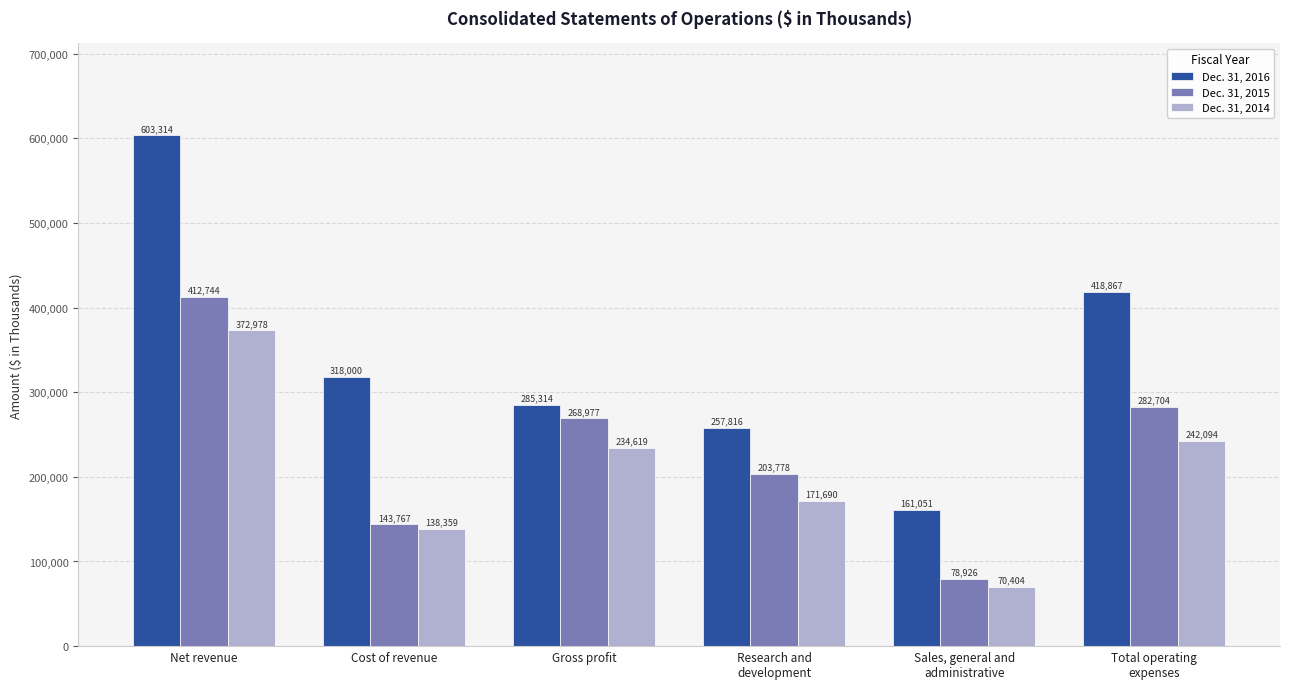

What is the greatest value displayed?

603314